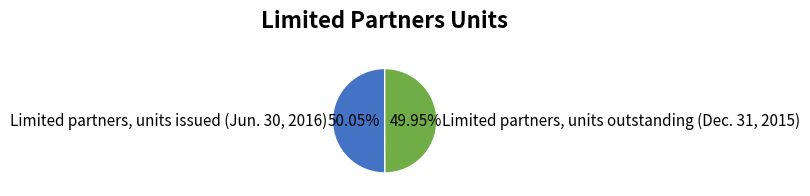

The Limited partners, units issued (Jun. 30, 2016) slice represents 61% of the pie. True or false?

False